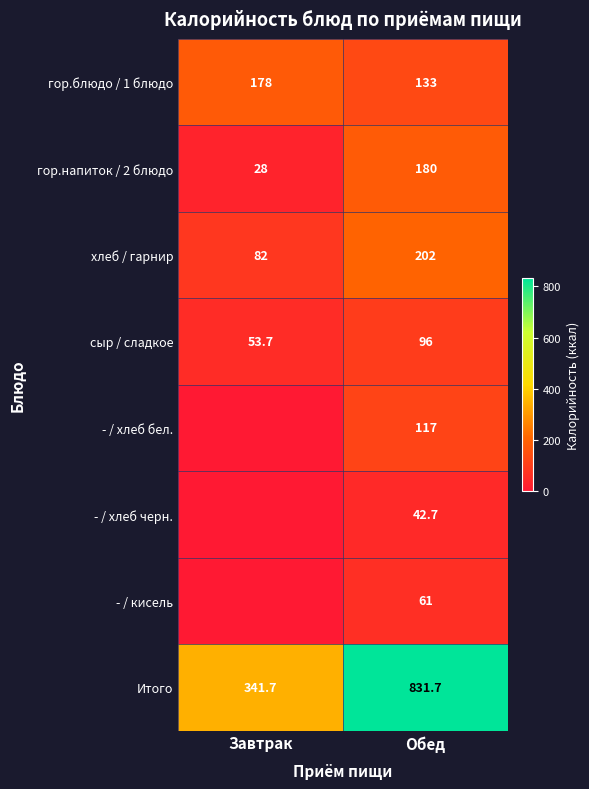

What is the spread (max minus min) of values at Обед?

789.0